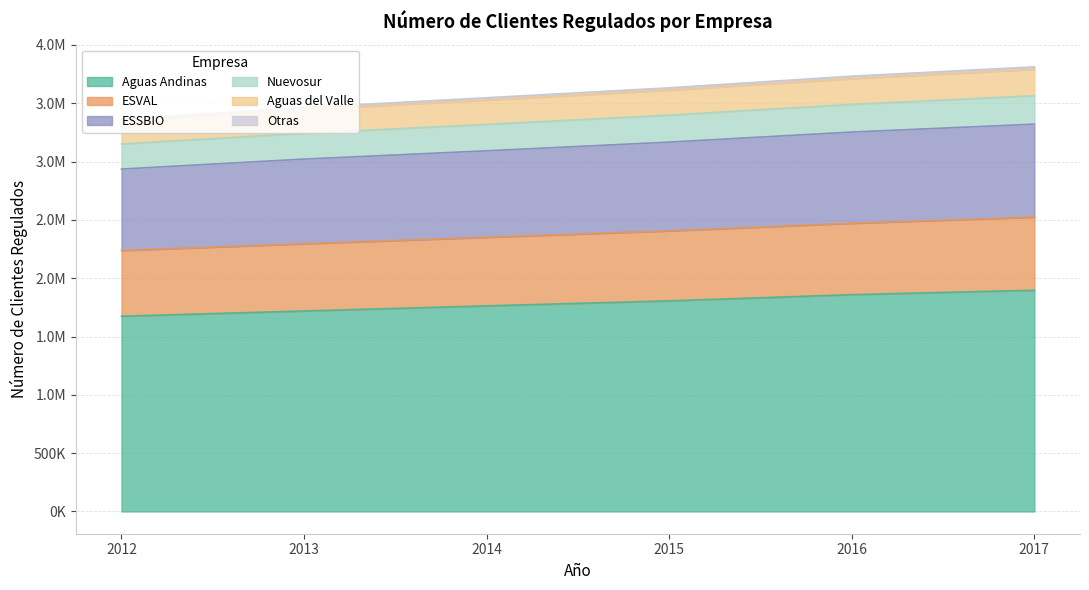

What is the maximum value shown in the chart?

3790637